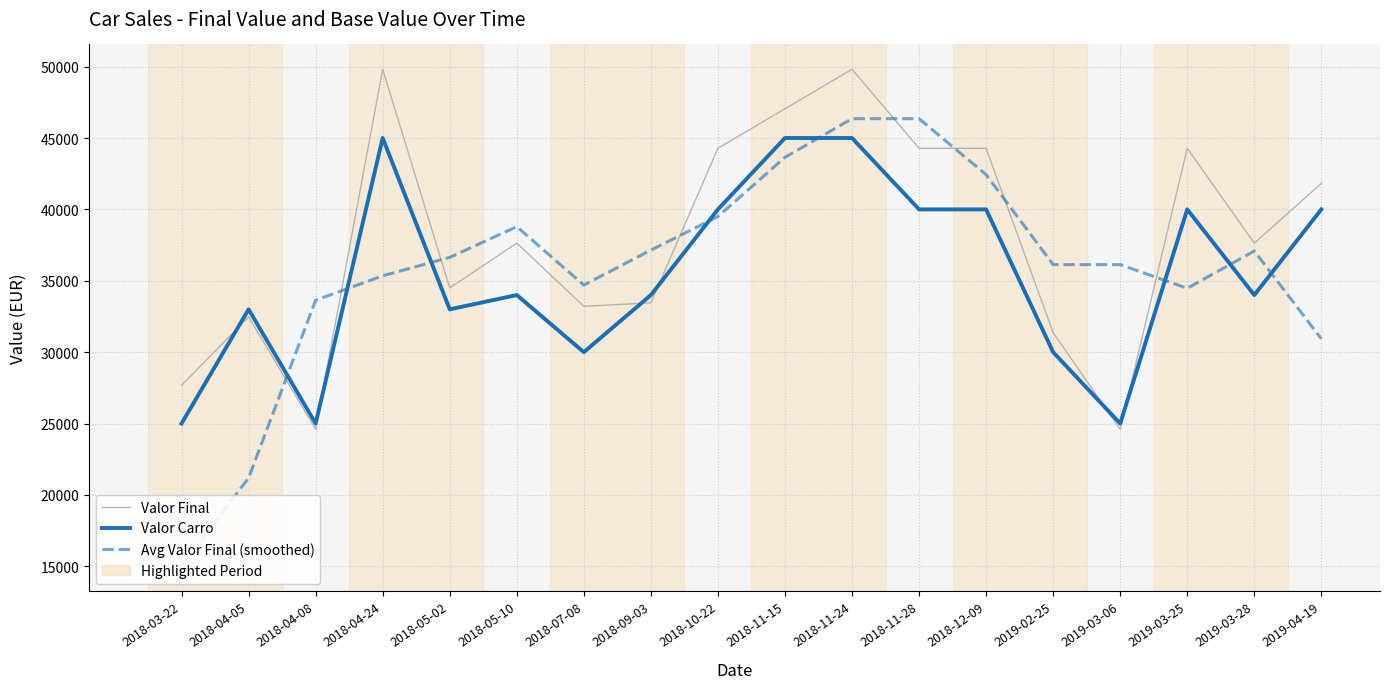

Reading left to right, what are all the values shown in this chart?

Valor Final: 2018-03-22=27675.0	2018-04-05=32472.0	2018-04-08=24600.0	2018-04-24=49815.0	2018-05-02=34501.5	2018-05-10=37638.0	2018-07-08=33210.0	2018-09-03=33456.0	2018-10-22=44280.0	2018-11-15=47047.5	2018-11-24=49815.0	2018-11-28=44280.0	2018-12-09=44280.0	2019-02-25=31365.0	2019-03-06=24600.0	2019-03-25=44280.0	2019-03-28=37638.0	2019-04-19=41820.0
Valor Carro: 2018-03-22=25000.0	2018-04-05=33000.0	2018-04-08=25000.0	2018-04-24=45000.0	2018-05-02=33000.0	2018-05-10=34000.0	2018-07-08=30000.0	2018-09-03=34000.0	2018-10-22=40000.0	2018-11-15=45000.0	2018-11-24=45000.0	2018-11-28=40000.0	2018-12-09=40000.0	2019-02-25=30000.0	2019-03-06=25000.0	2019-03-25=40000.0	2019-03-28=34000.0	2019-04-19=40000.0
Avg Valor Final (smoothed): 2018-03-22=15036.8	2018-04-05=21186.8	2018-04-08=33640.5	2018-04-24=35347.1	2018-05-02=36638.6	2018-05-10=38791.1	2018-07-08=34701.4	2018-09-03=37146.0	2018-10-22=39498.4	2018-11-15=43649.6	2018-11-24=46355.6	2018-11-28=46355.6	2018-12-09=42435.0	2019-02-25=36131.2	2019-03-06=36131.2	2019-03-25=34470.8	2019-03-28=37084.5	2019-04-19=30934.5